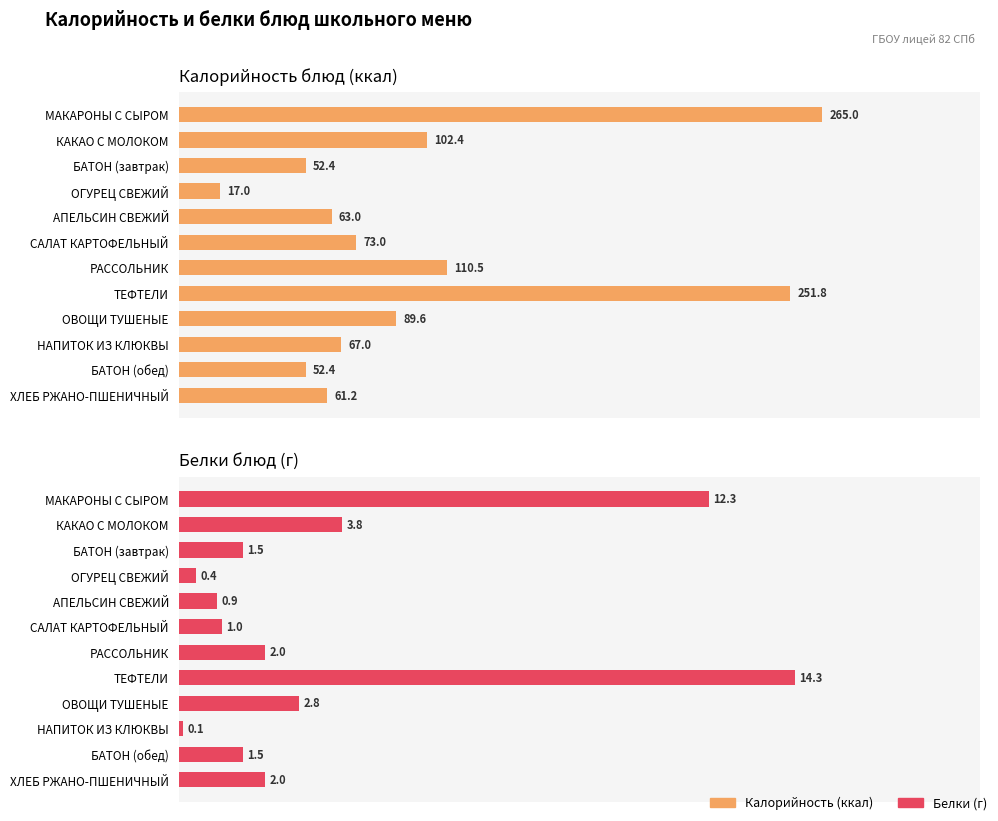

What is the spread (max minus min) of values at КАКАО С МОЛОКОМ?

98.6